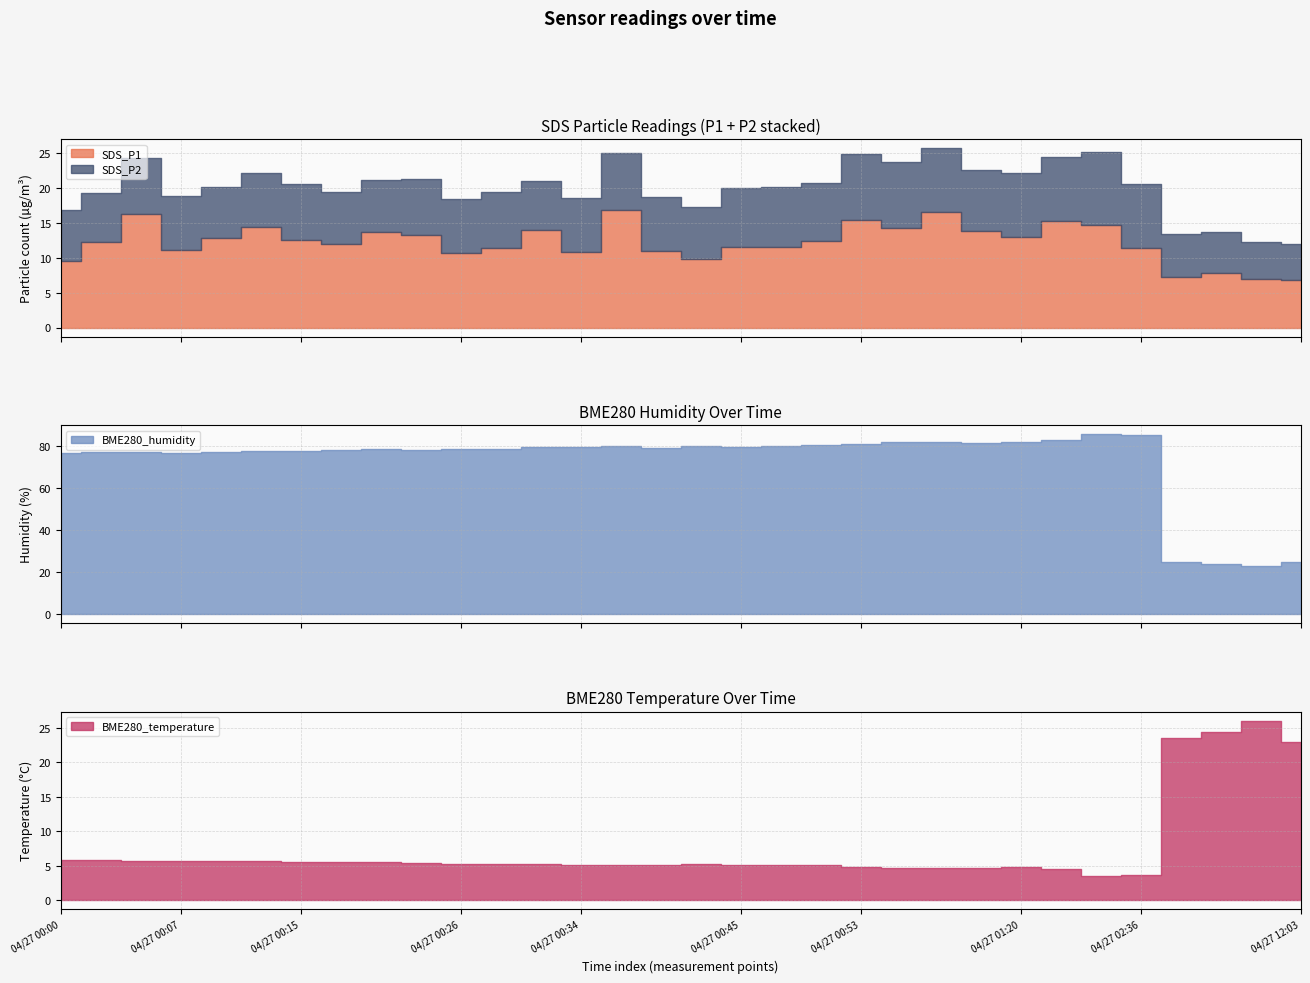

At how many categories does at least one series exceed 64?

28